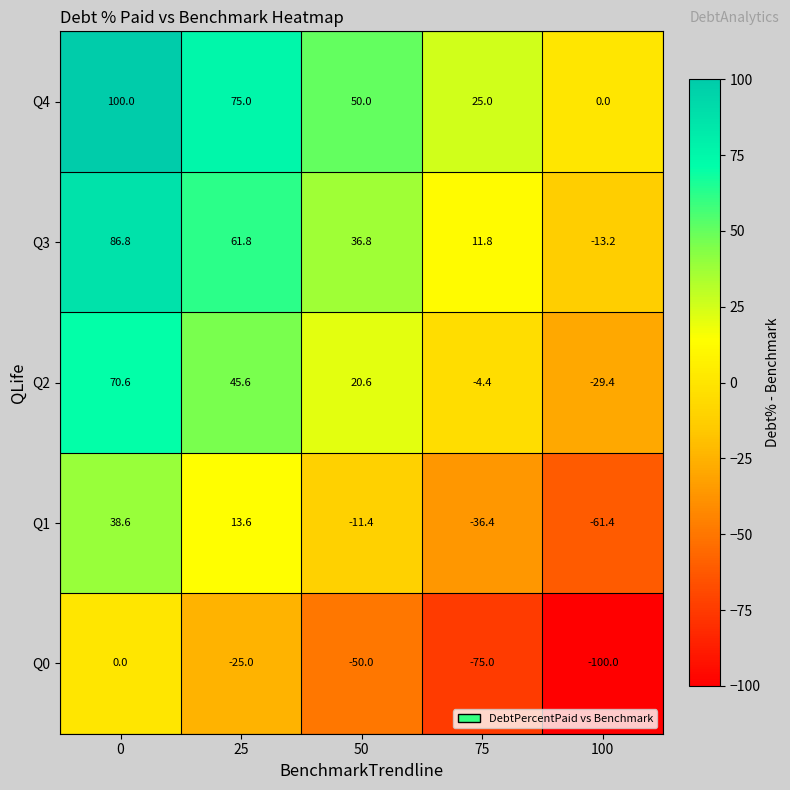

What is the spread (max minus min) of values at 100?

100.0